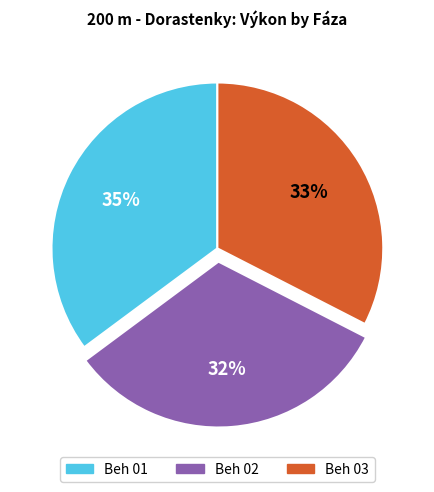

To the nearest percent, what percentage of the pie is Beh 02?

32%